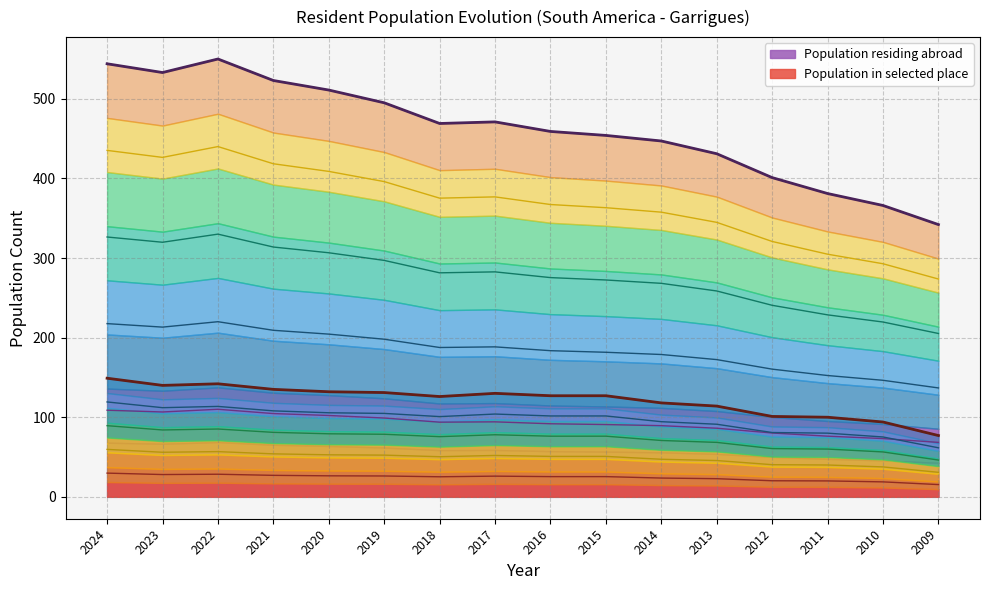

What is the greatest value displayed?

110.0